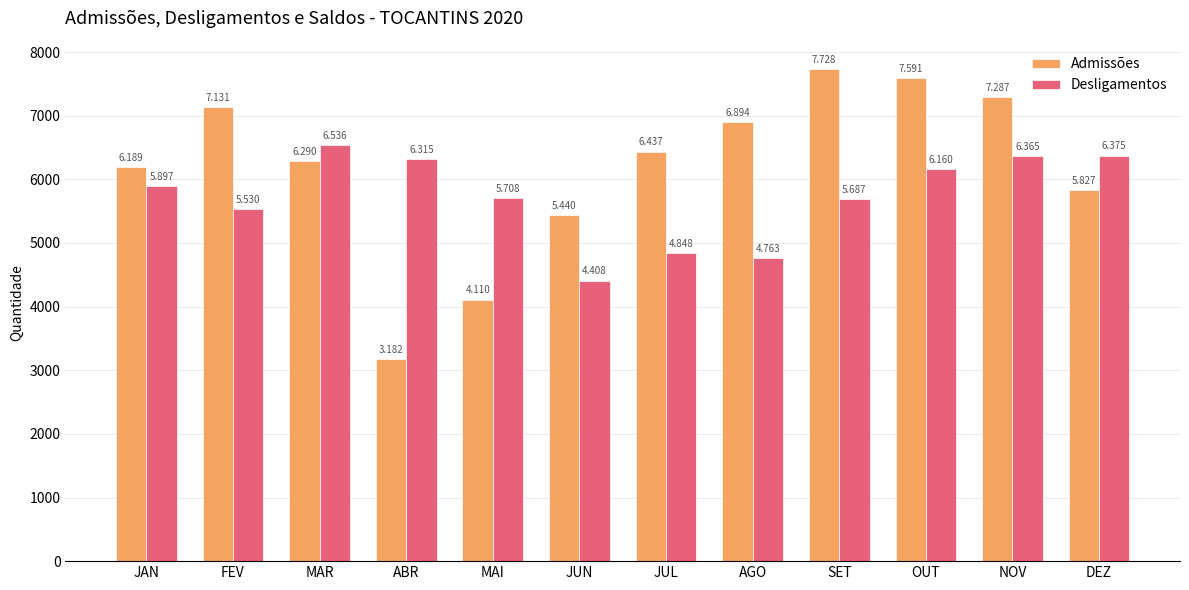

What is the label of the 11th bar from the left?

NOV